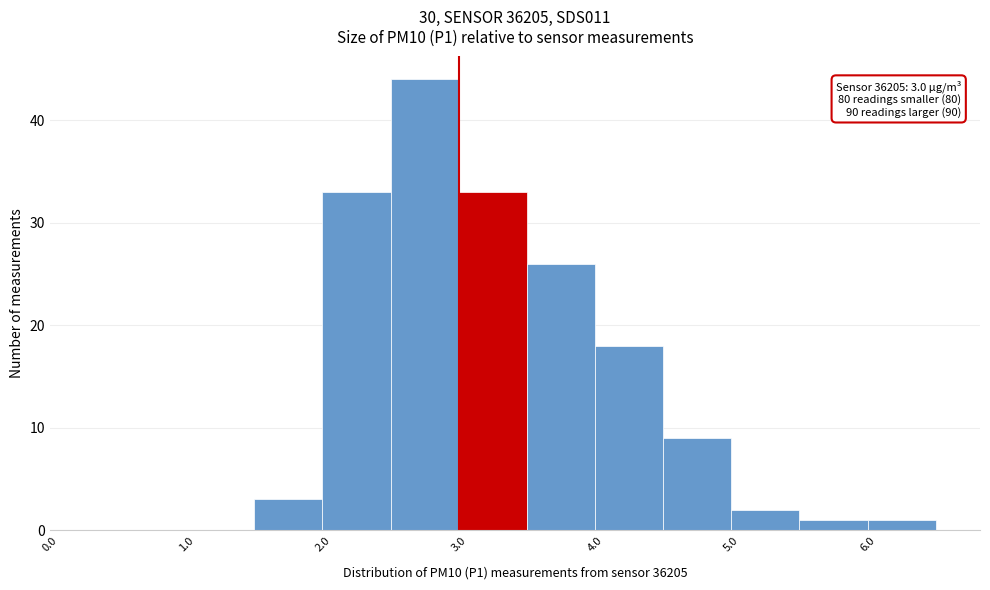

Which range on the x-axis has the tallest bar?

2.5 to 3.0